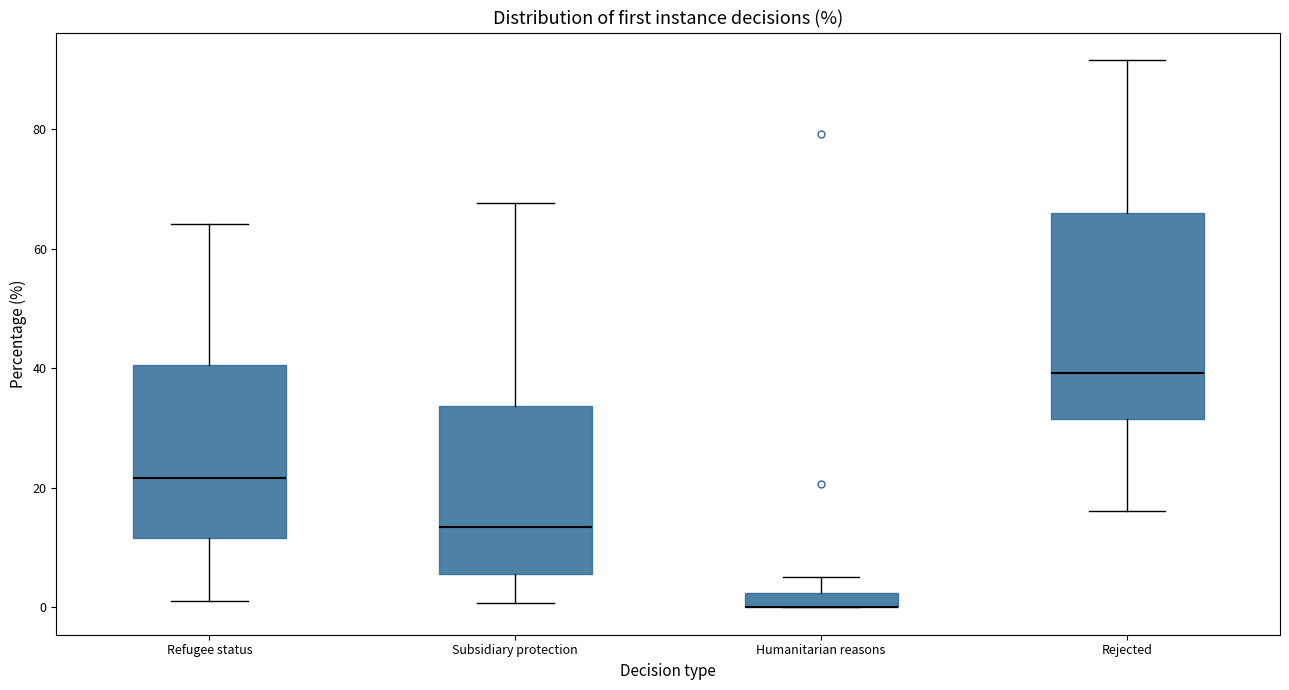

Where does the upper whisker of the box for Refugee status end on the y-axis? The values are not printed on the chart, so give them approximately, as read against the axis.

64